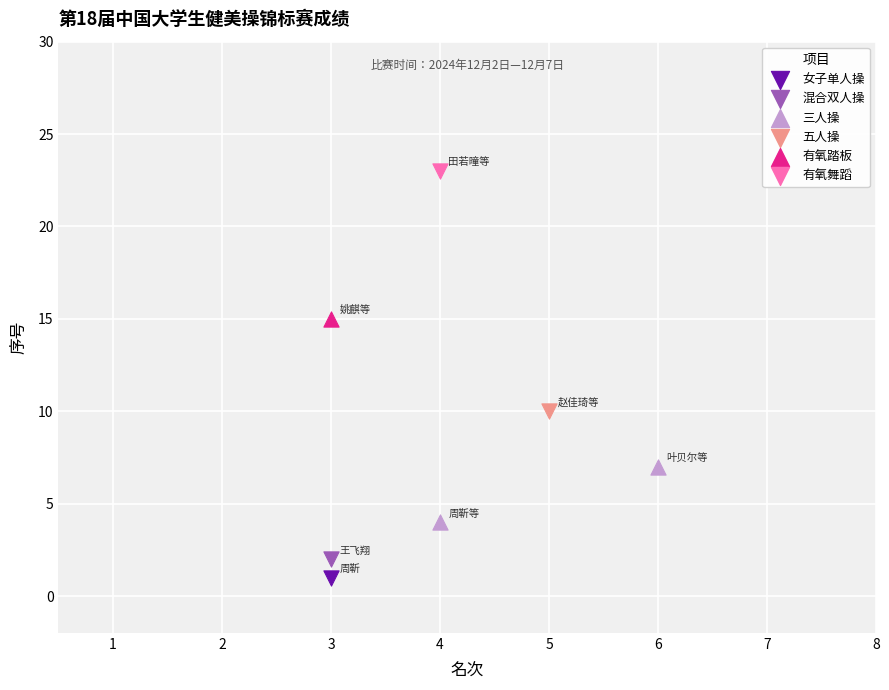

What are all the series names shown in the legend?

女子单人操, 混合双人操, 三人操, 五人操, 有氧踏板, 有氧舞蹈